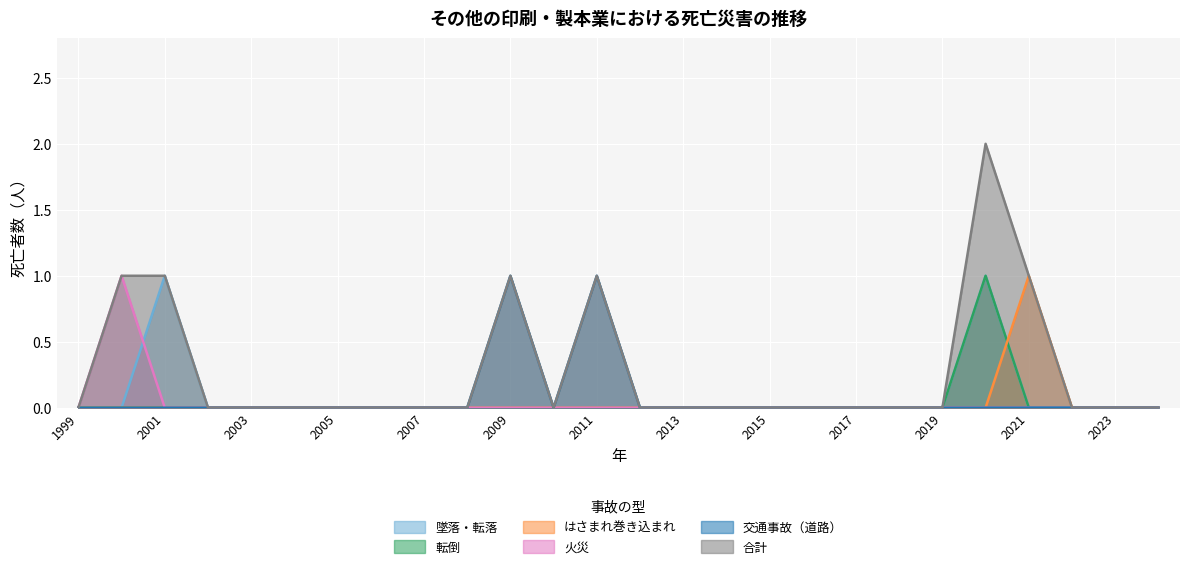

True or false: 火災 and 合計 intersect in this chart.

False